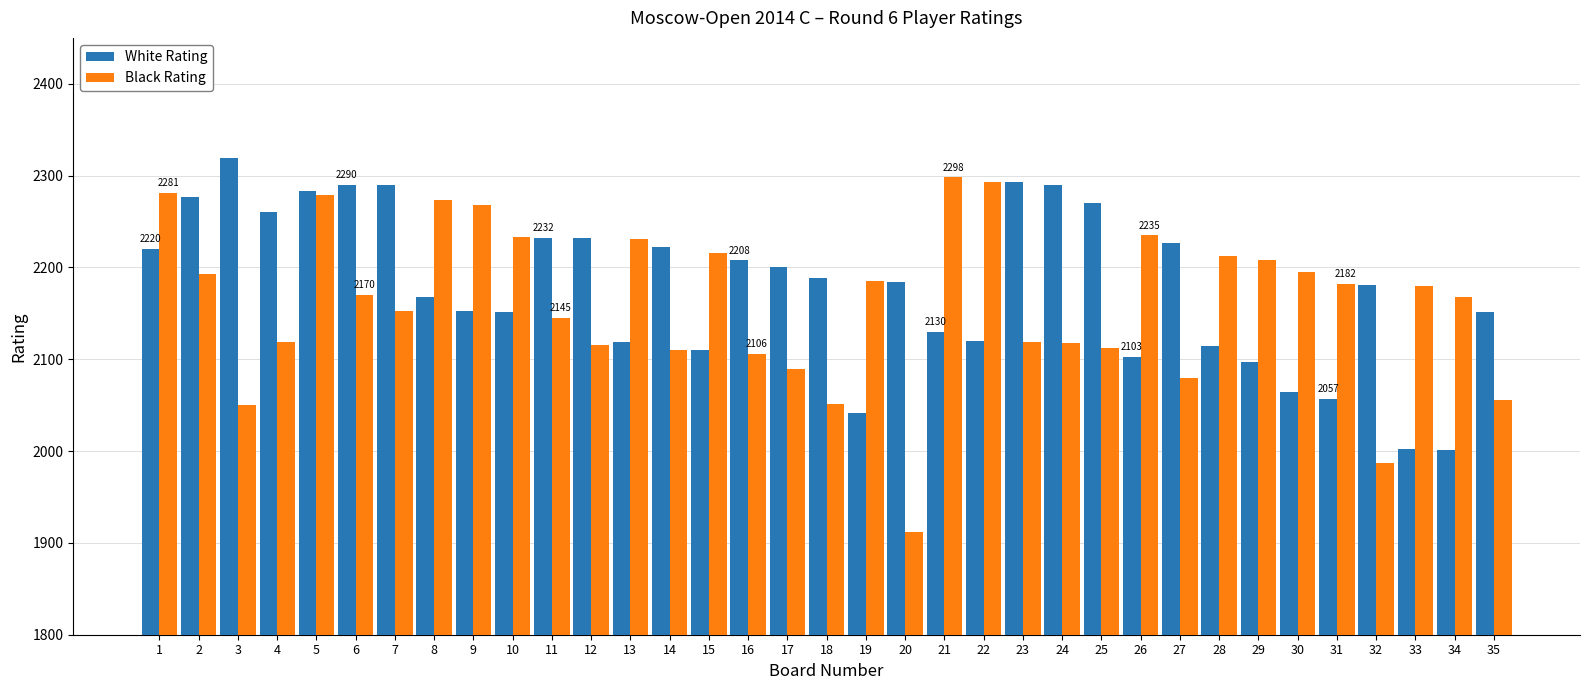

Rank the series at 29 from lowest to highest value.

White Rating, Black Rating